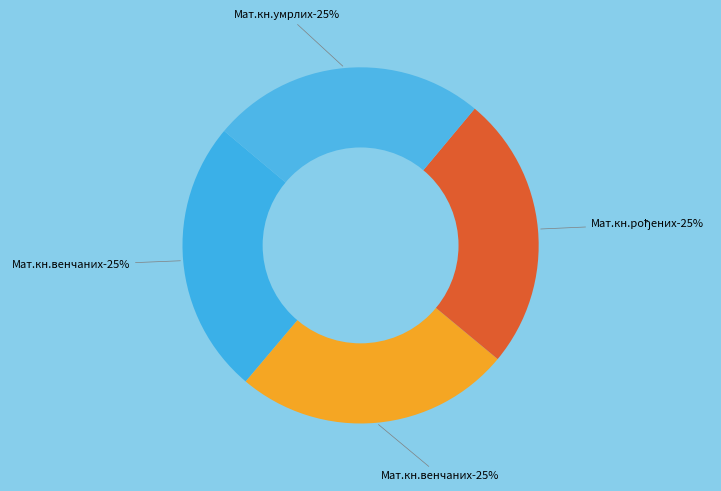

True or false: Матична књига рођених (Раусовац) accounts for 12% of the total.

False